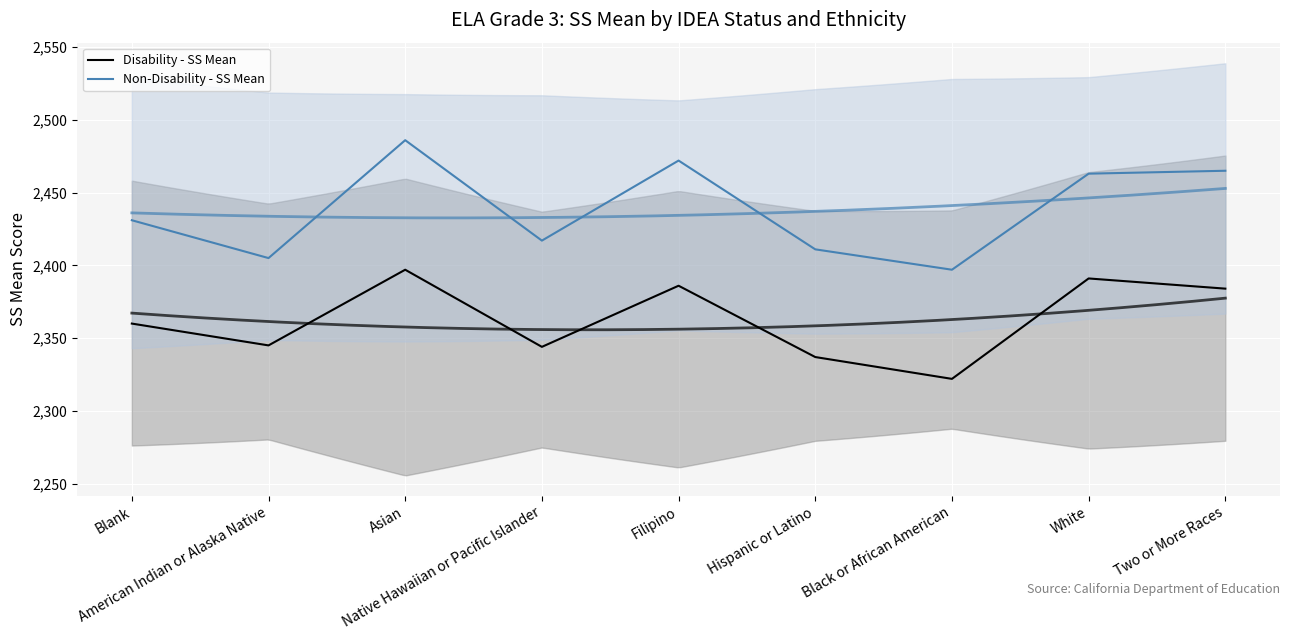

In Non-Disability - SS Mean, how many points are lower than both neighbors (excluding endpoints)?

3